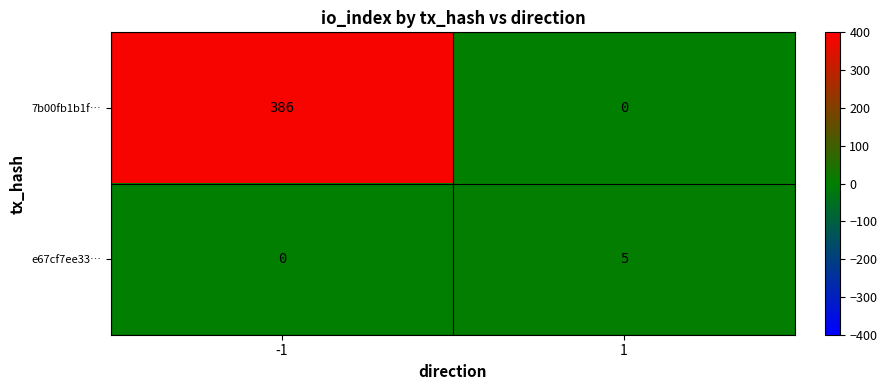

Which series has the largest total across all categories?

7b00fb1b1f…